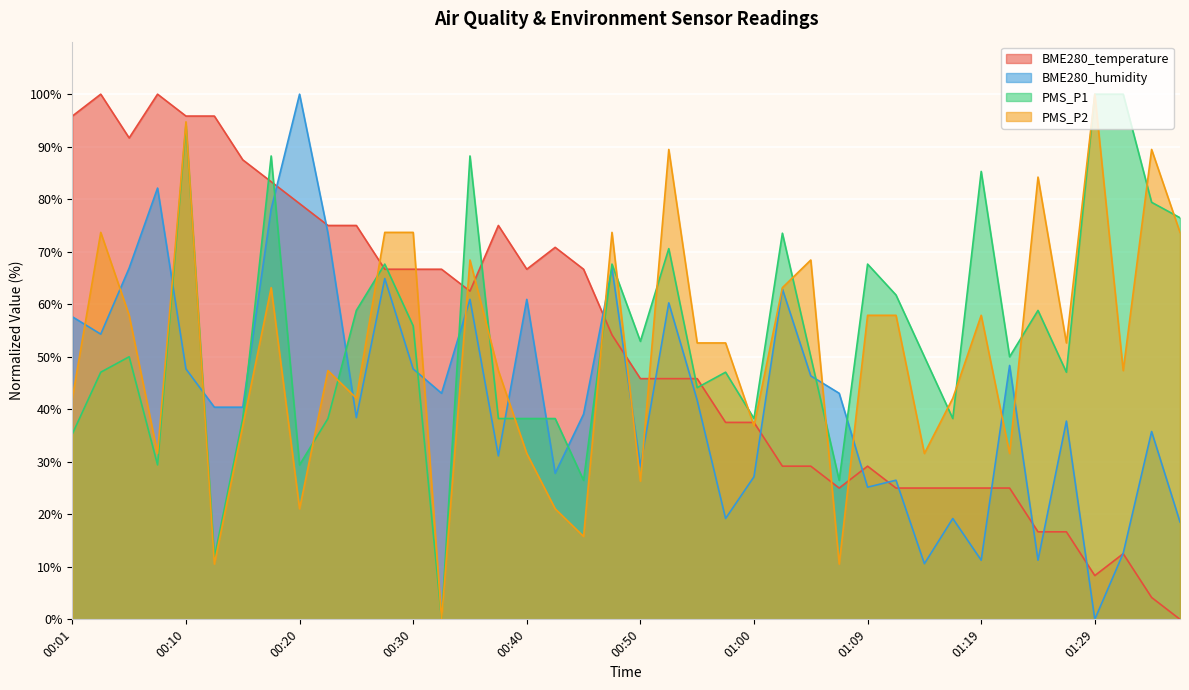

How many distinct data groups are displayed?

4